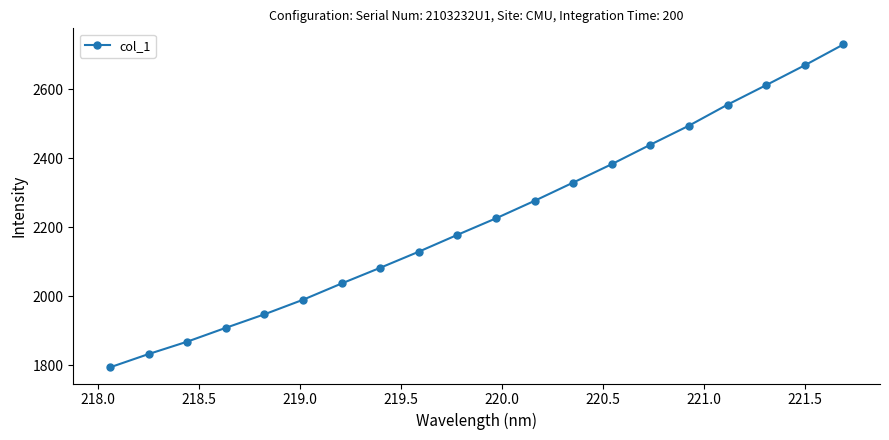

True or false: there are more than 2 points higher than both neighbors.

False